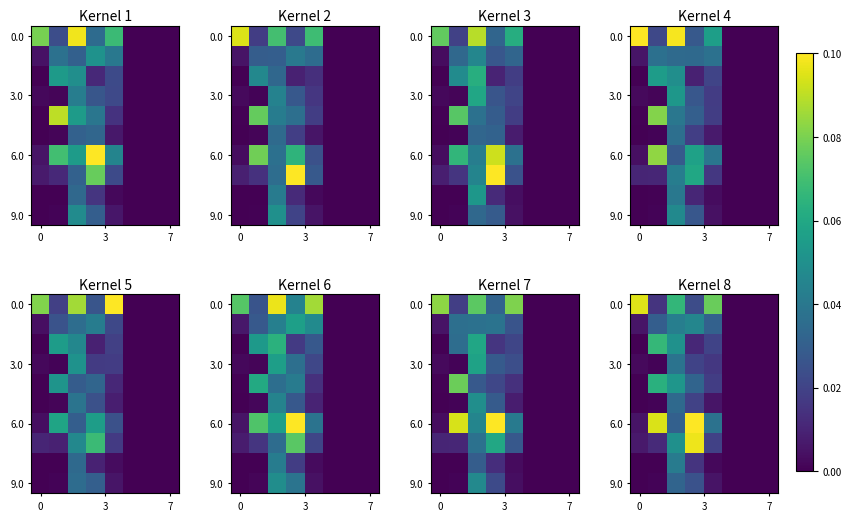

Which category has the lowest value across all series?

5